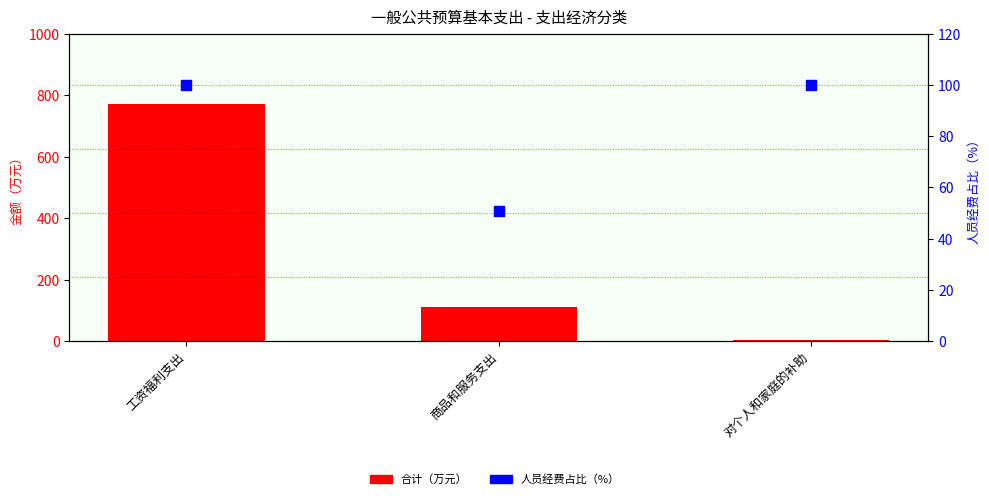

At how many categories does at least one series exceed 558?

1